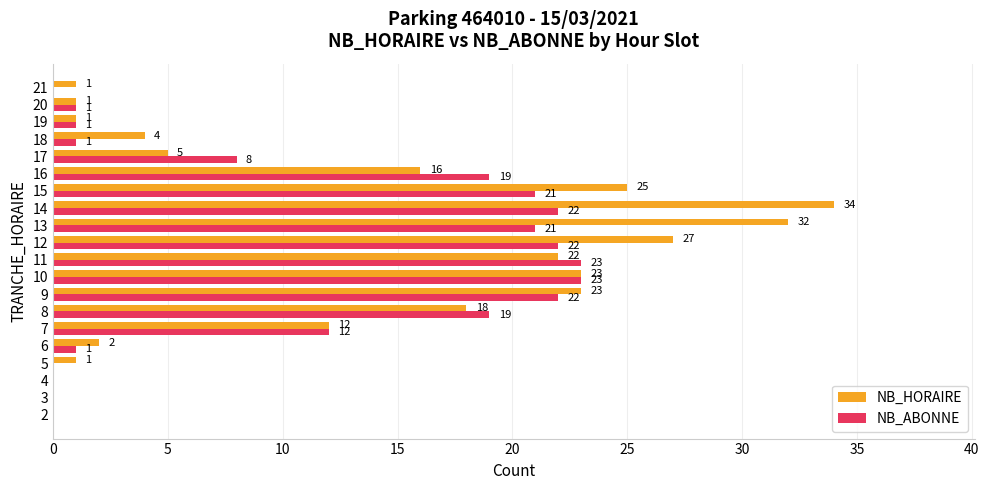

What is the total value across all series at 9?

45